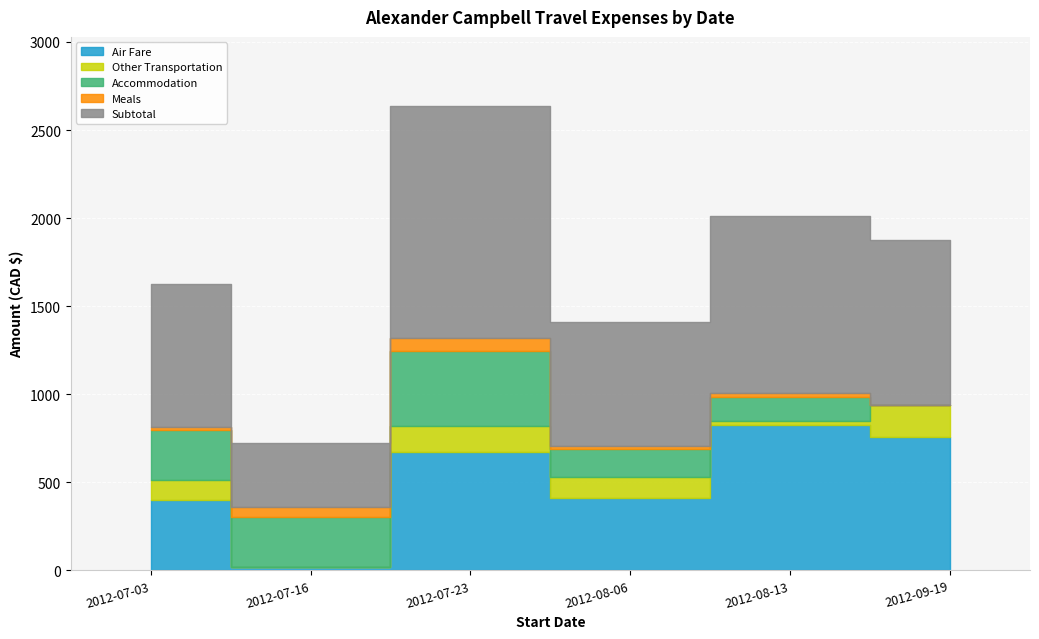

Between 2012-07-16 and 2012-09-19, which series saw the biggest shift?

Air Fare